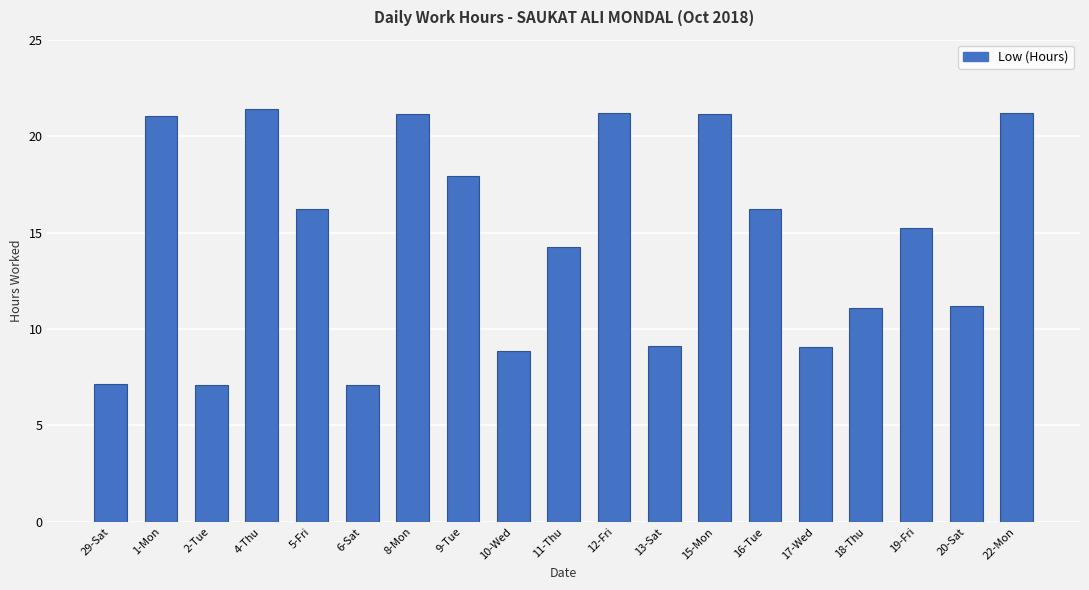

What is the ratio of the value at 18-Thu to the value at 2-Tue?

1.6